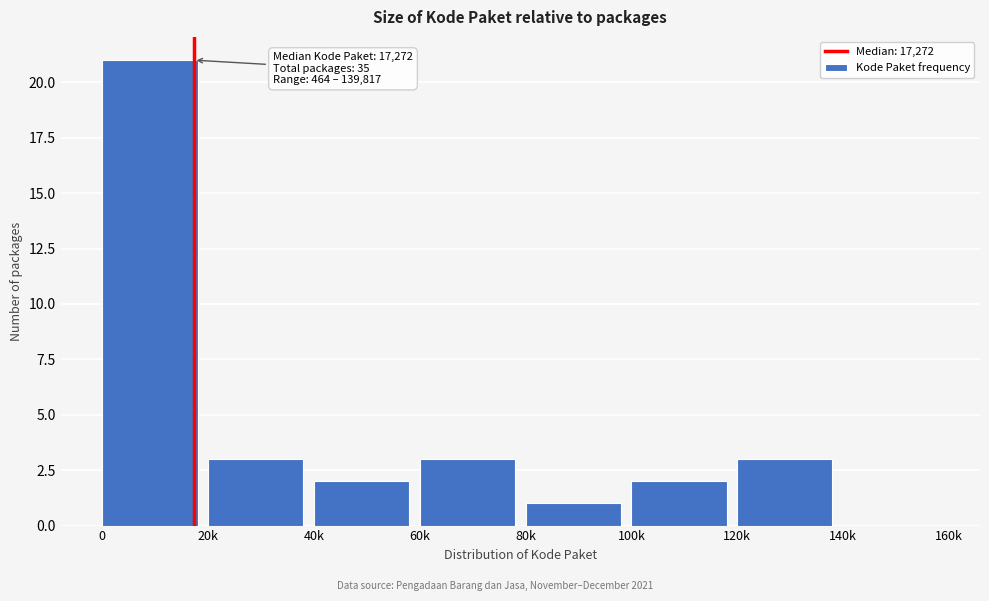

Reading right to left, list all the values displayed in this chart.

140k=0	120k=3	100k=2	80k=1	60k=3	40k=2	20k=3	0=21